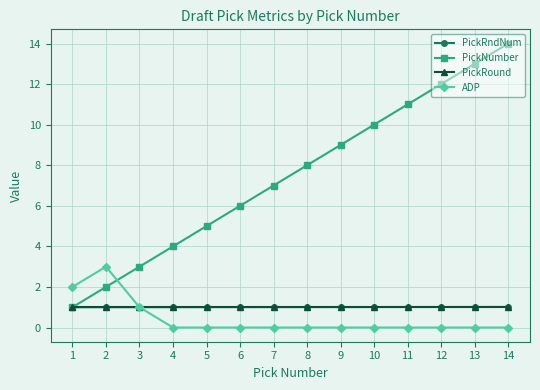

How many lines are shown in the chart?

4